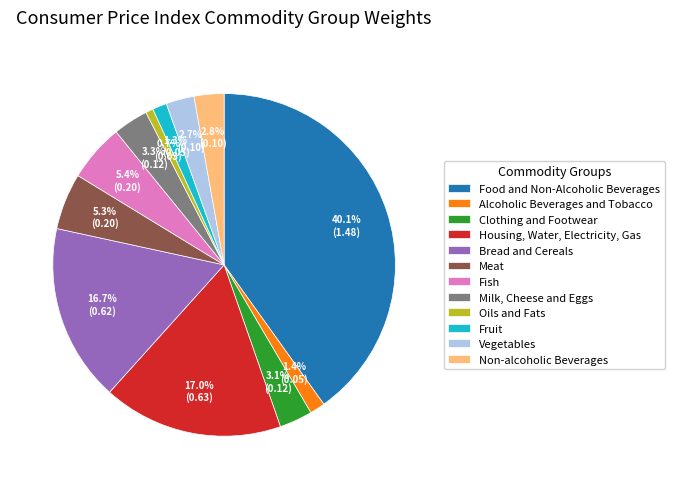

What is the largest slice in the pie chart?

Food and Non-Alcoholic Beverages